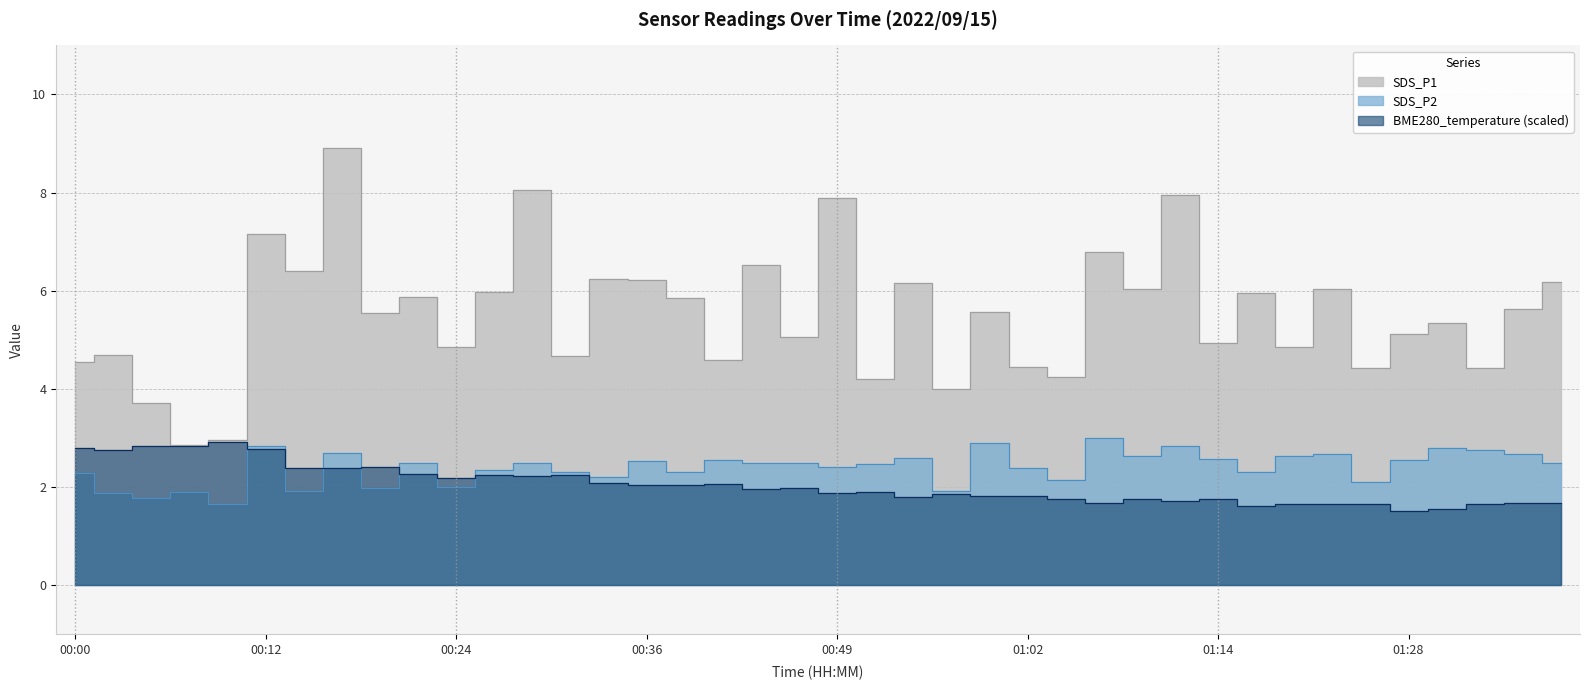

What is the difference between the maximum and minimum values in the SDS_P1 series?

6.1